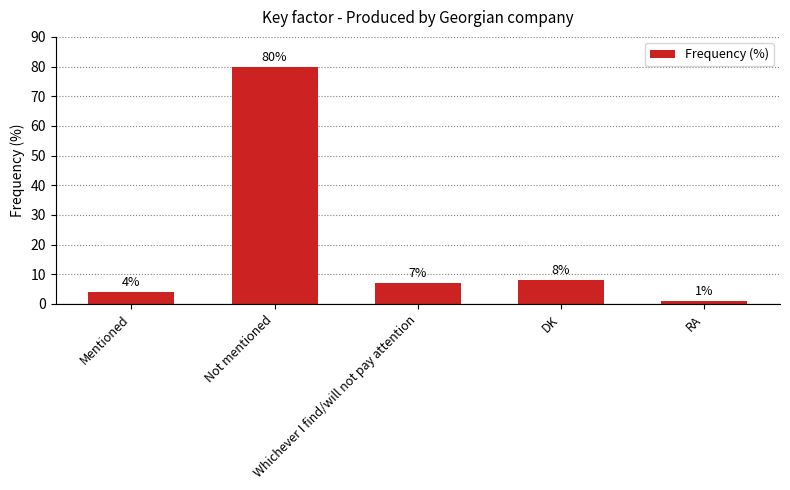

What is the maximum value shown in the chart?

80